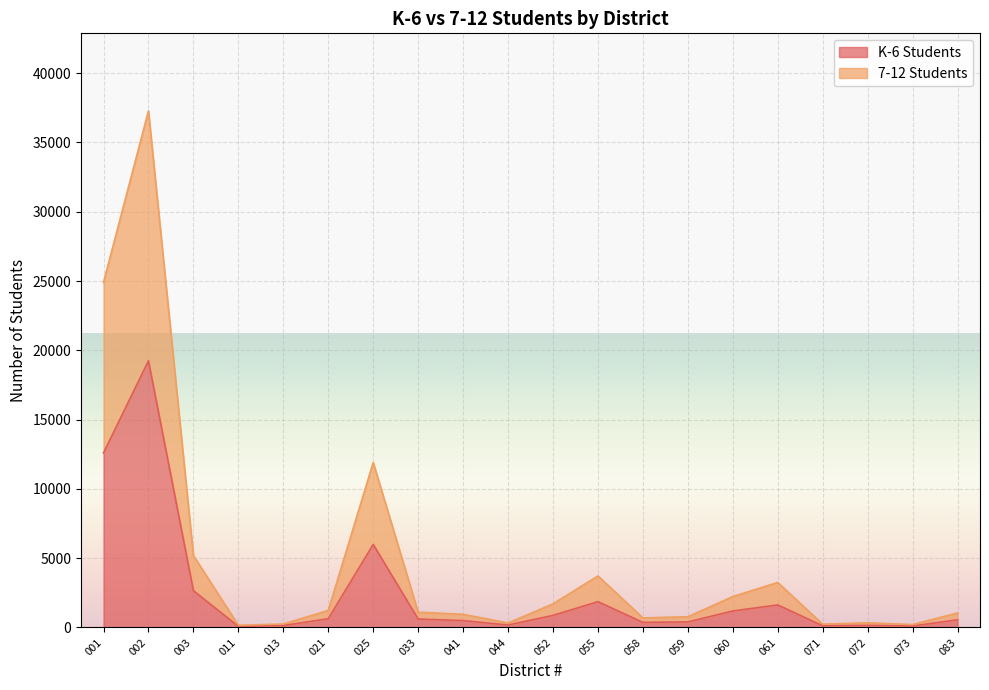

Which series has the widest spread of values?

7-12 Students